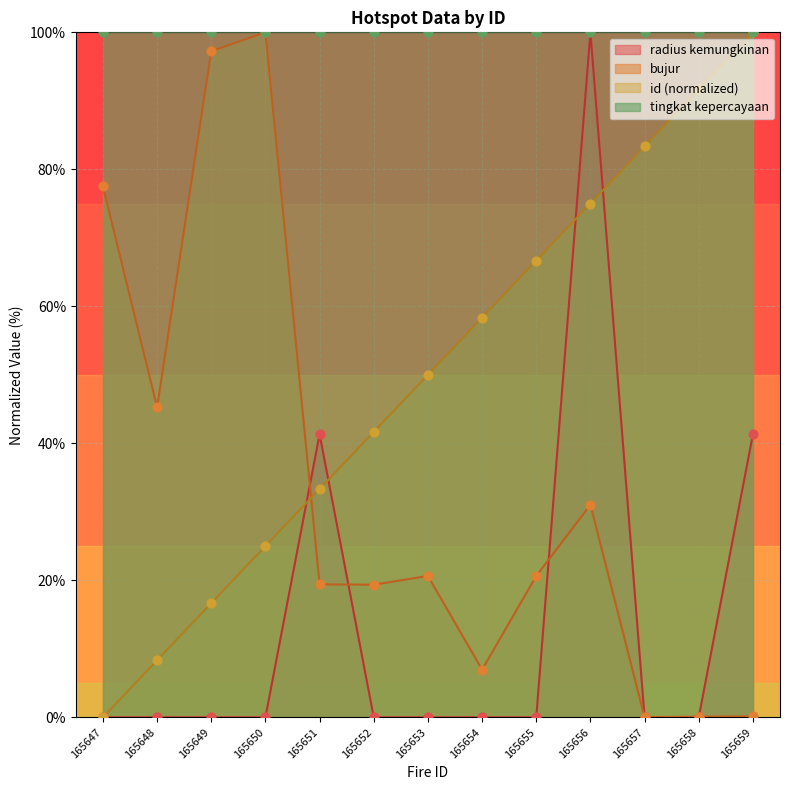

At which category is the sum across all series the highest?

165656